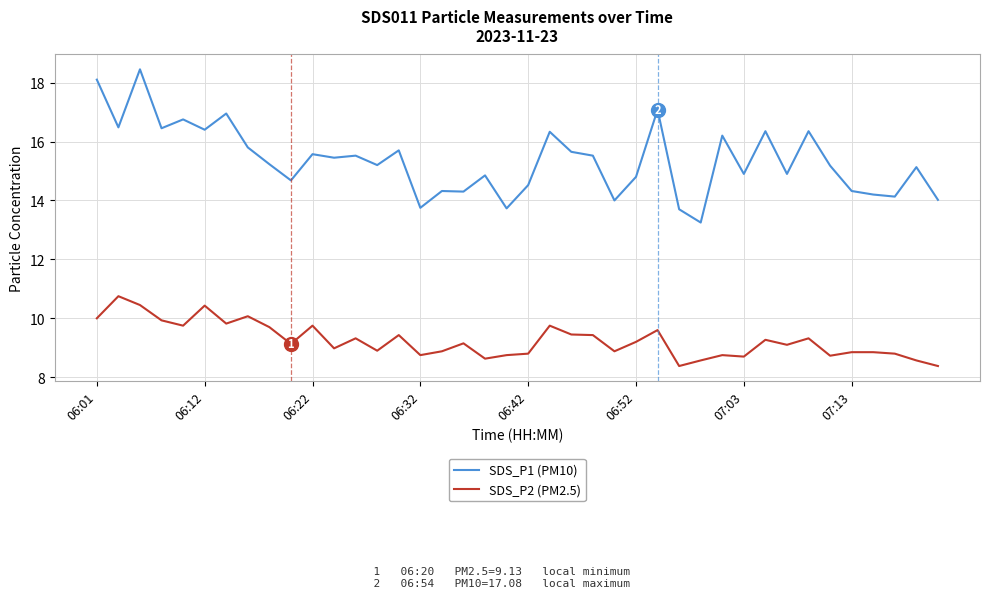

Which series has the largest total across all categories?

SDS_P1 (PM10)